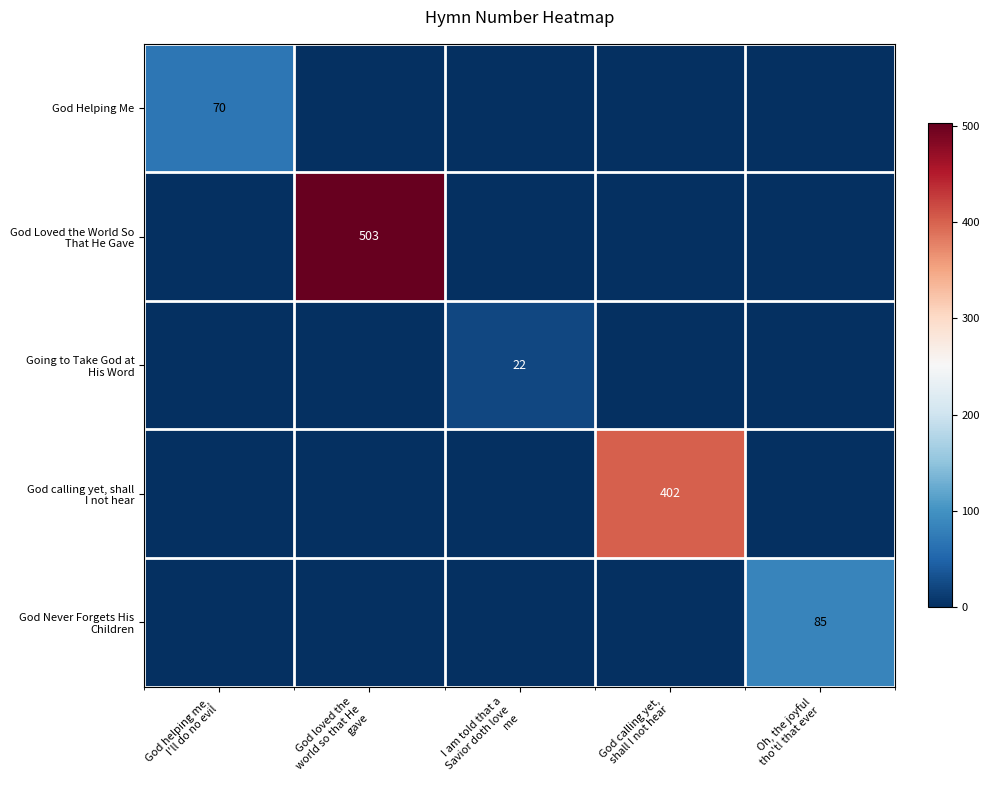

What is the total value across all series at God helping me,
I'll do no evil?

70